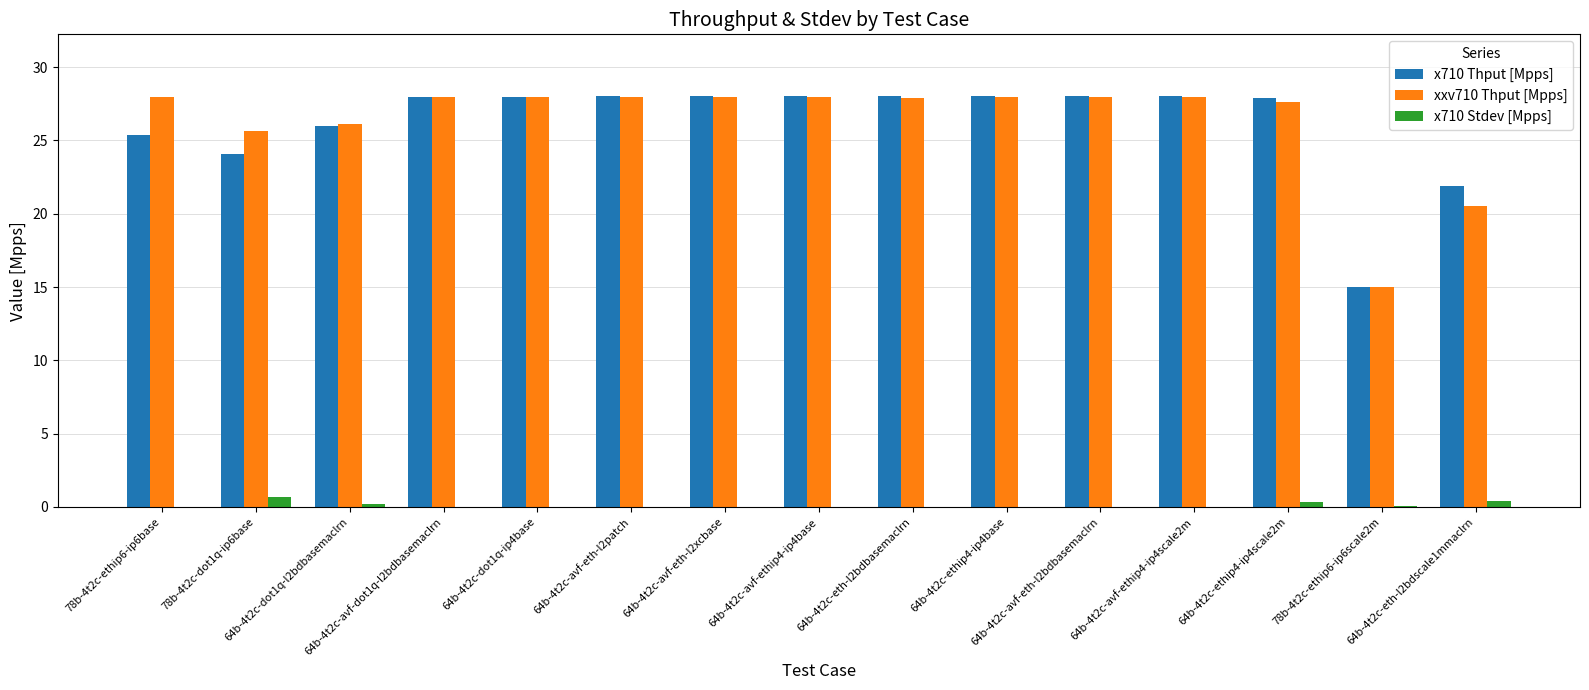

What is the maximum value for xxv710 Thput [Mpps]?

28.0